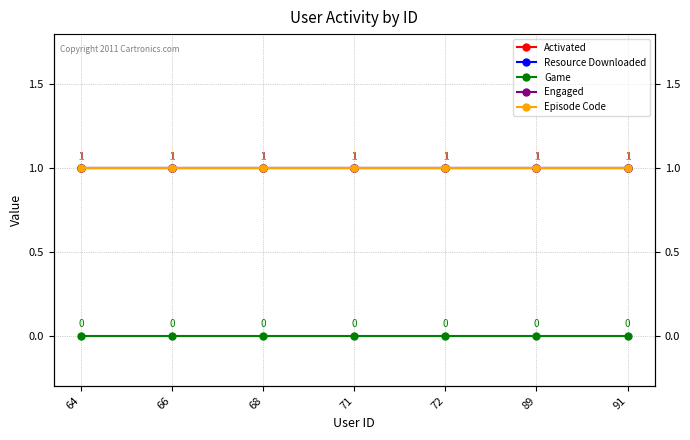

Rank the series by their maximum value, from lowest to highest.

Game, Activated, Resource Downloaded, Engaged, Episode Code